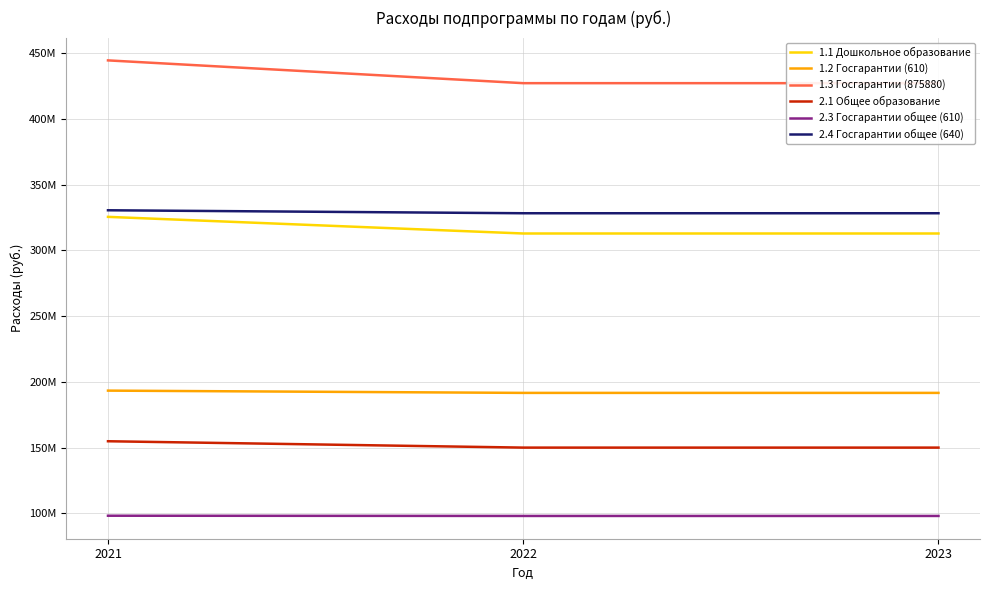

What is the smallest value displayed?

97962008.0